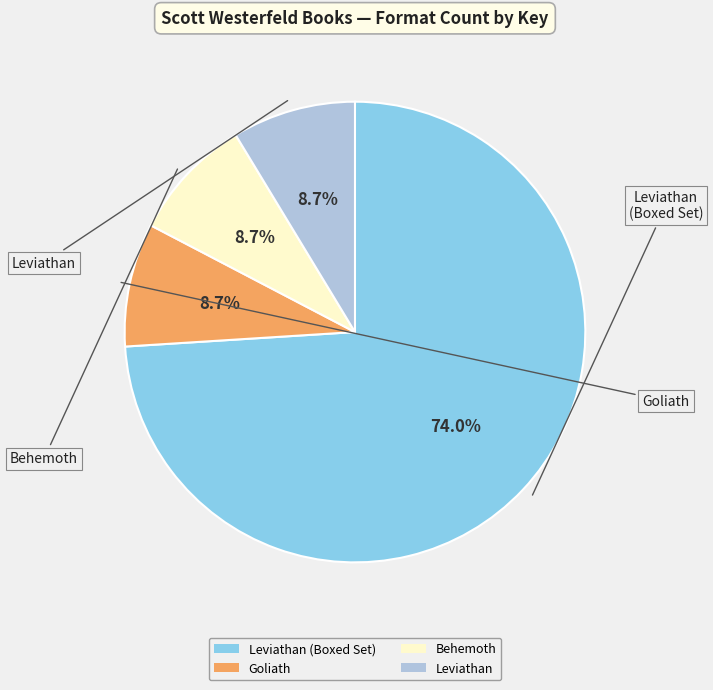

Which slice is the largest?

Leviathan (Boxed Set)